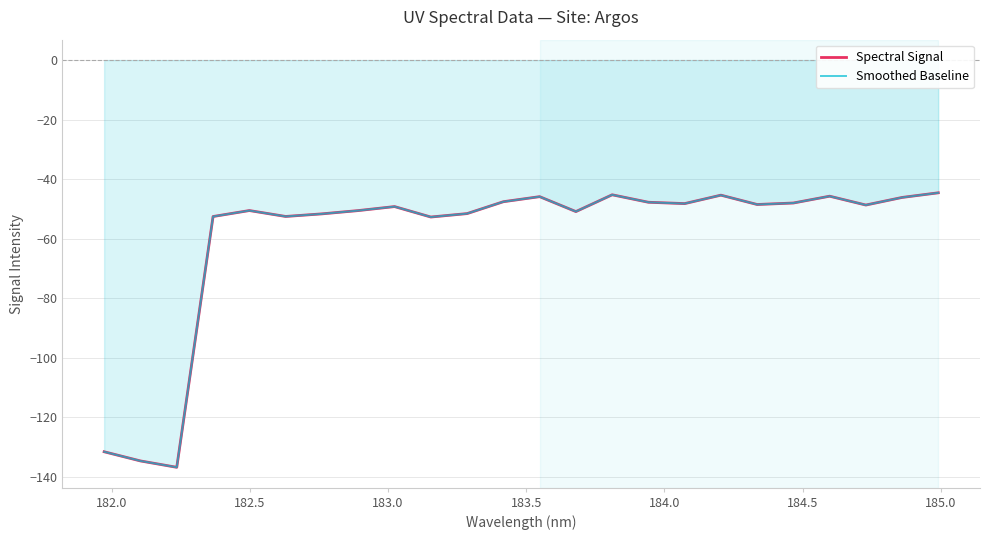

Does the chart have visible grid lines?

Yes